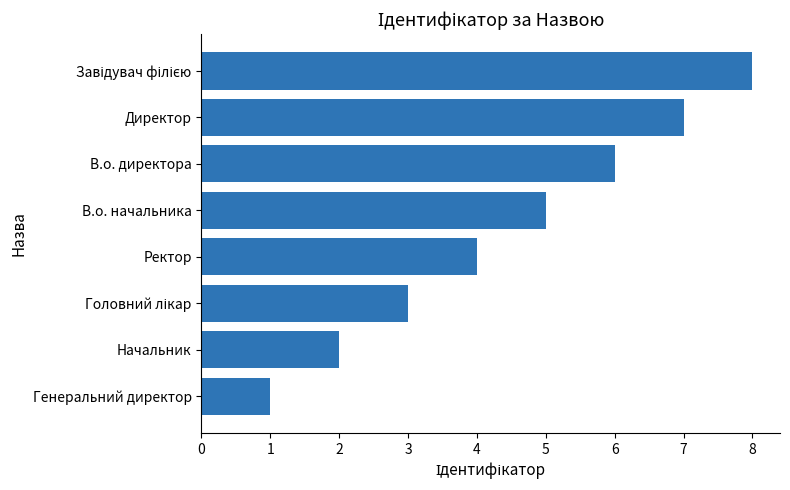

The value at Генеральний директор is 1. True or false?

True